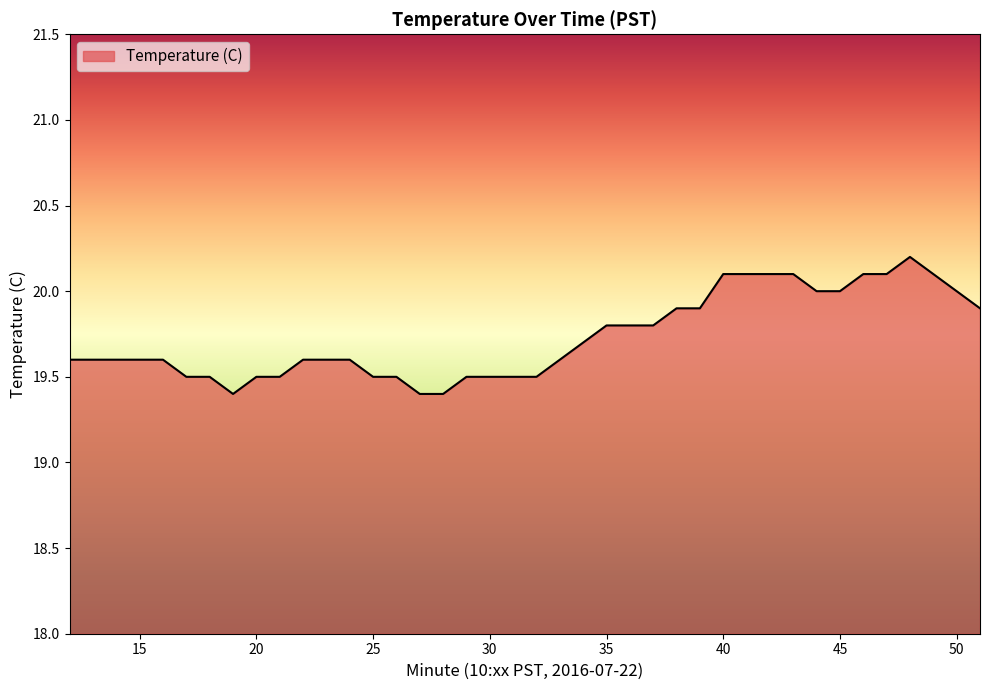

What is the maximum value shown in the chart?

20.2